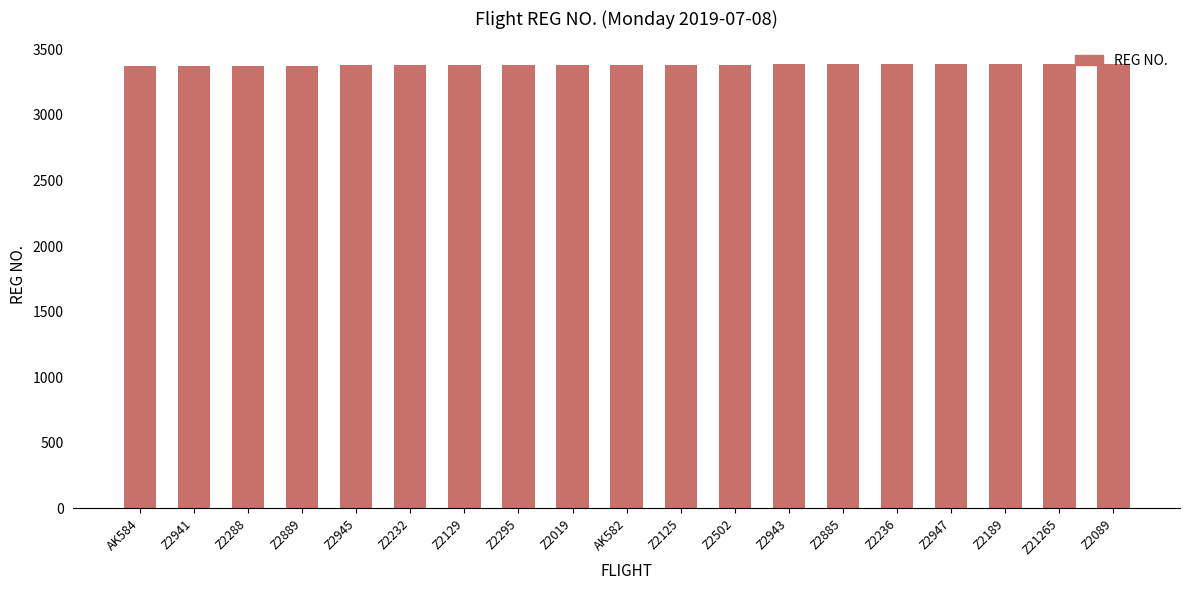

How many bars are there in total?

19